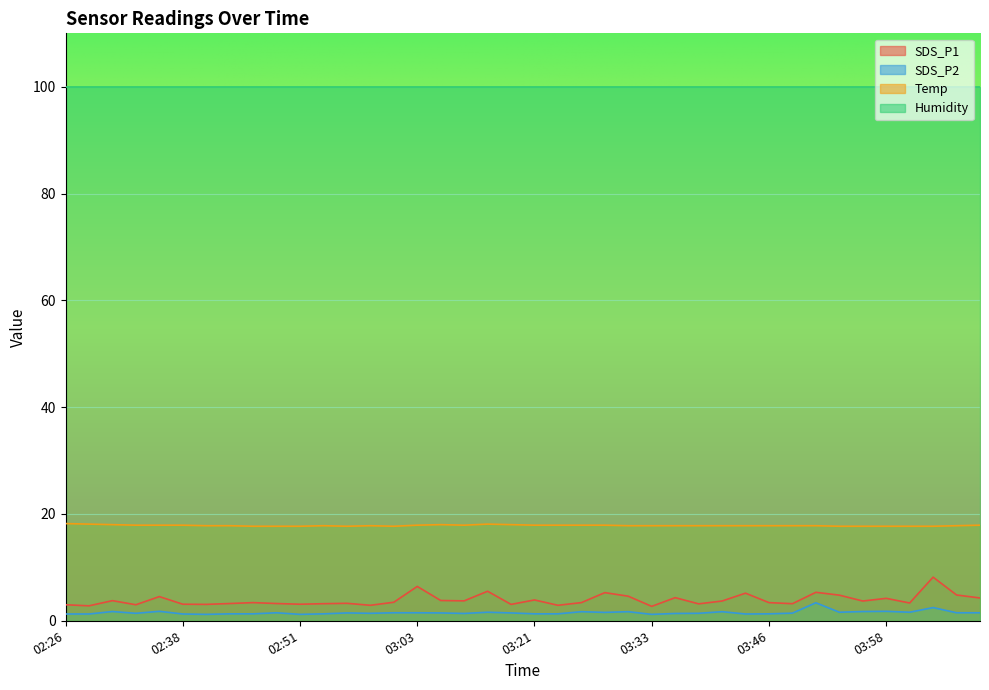

How many interior local peaks does the SDS_P1 series have?

13